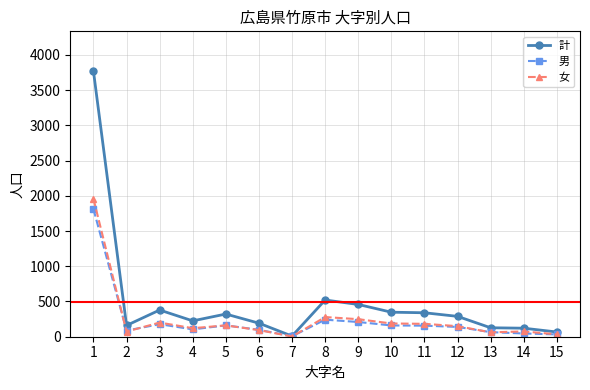

The 女 series shows 1958 at 1. True or false?

True